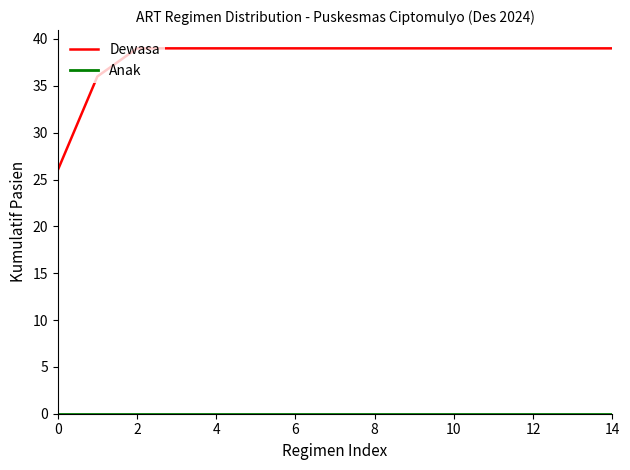

Which series has the widest spread of values?

Dewasa